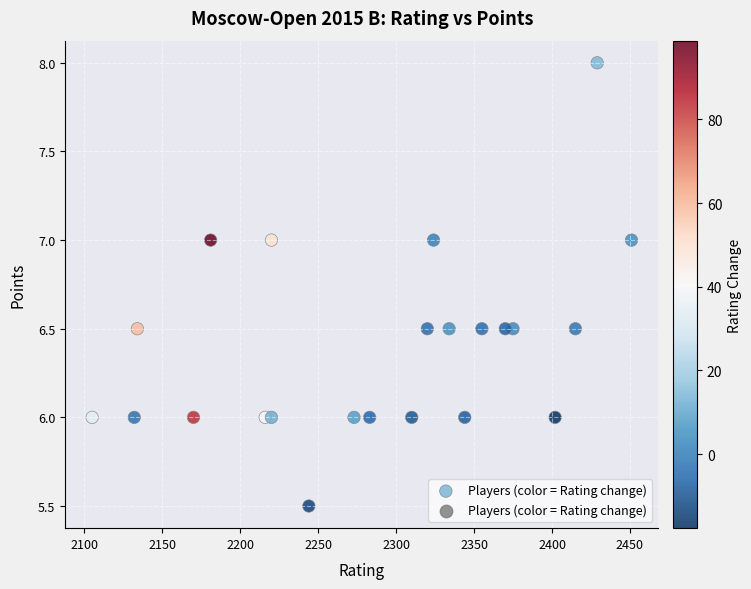

What is the range of X values (max minus min)?

346.0